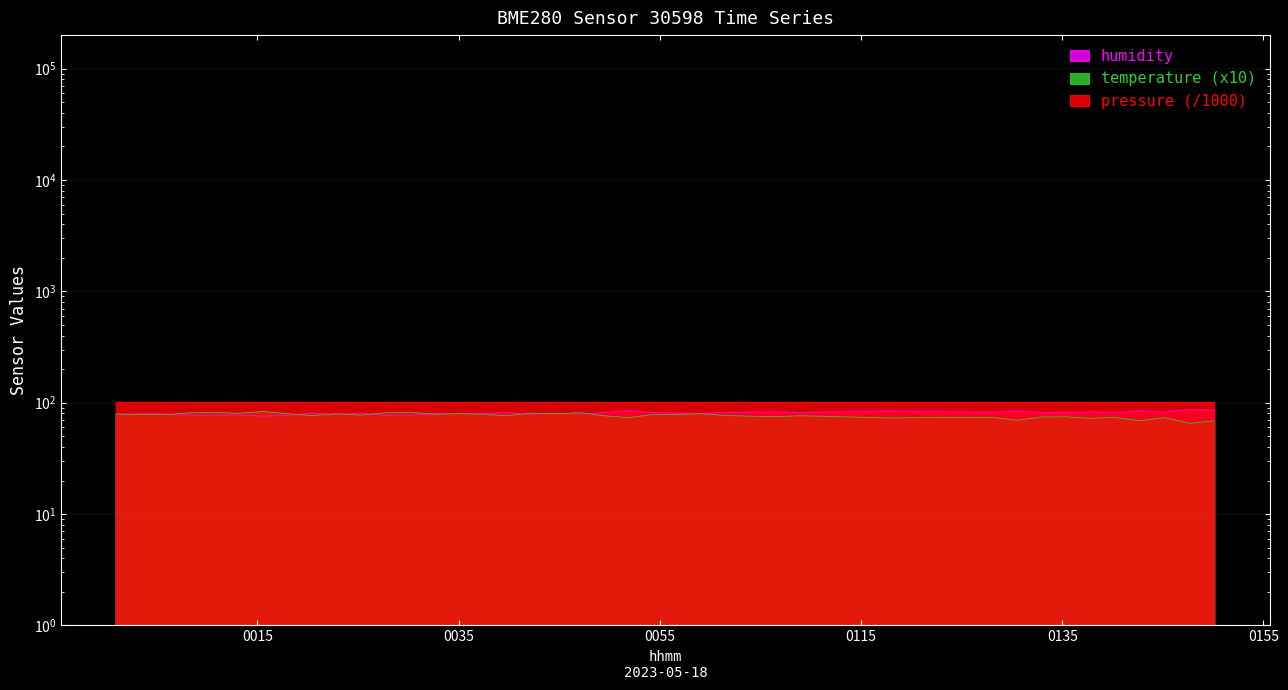

What is the label of the 38th point from the right?

0055